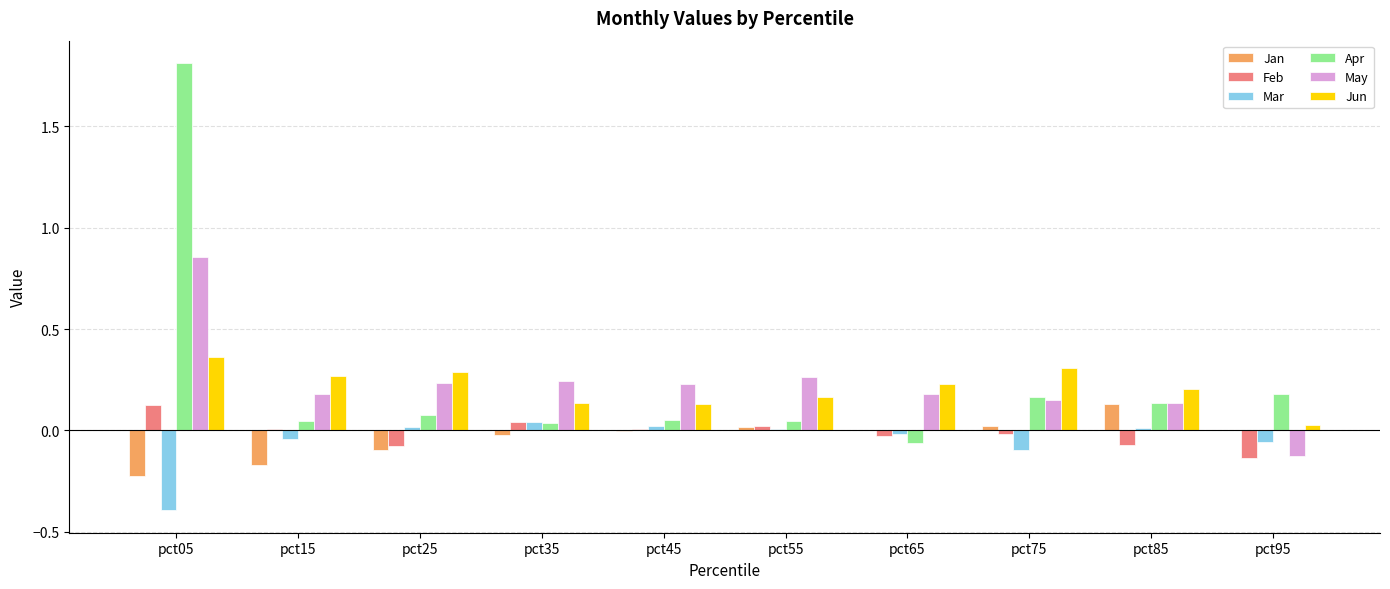

The value of Jun at pct15 is 0.5. True or false?

False